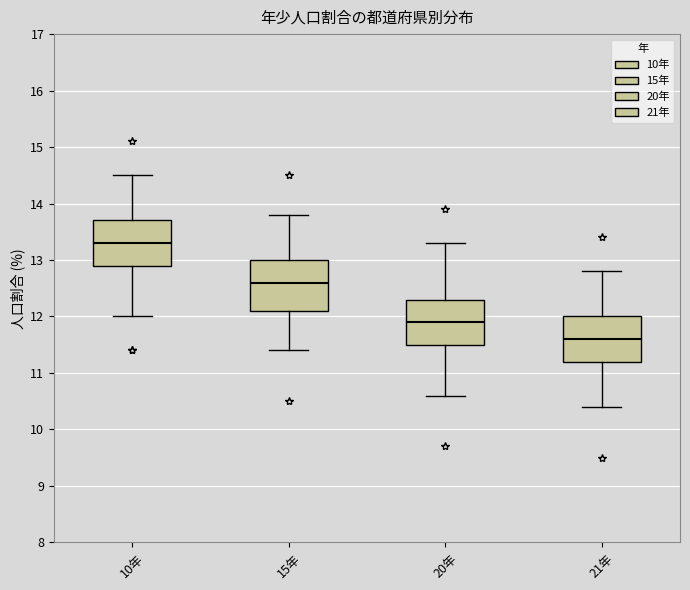

Reading left to right, read every box against the y-axis: the position of its median line, the range the box covers, and the ends of its whiskers. The values are not printed on the chart, so give them approximately, as read against the axis.

10年: median 13.3, box 12.9 to 13.7, whiskers 12.0 to 14.5
15年: median 12.6, box 12.1 to 13.0, whiskers 11.4 to 13.8
20年: median 11.9, box 11.5 to 12.3, whiskers 10.6 to 13.3
21年: median 11.6, box 11.2 to 12.0, whiskers 10.4 to 12.8